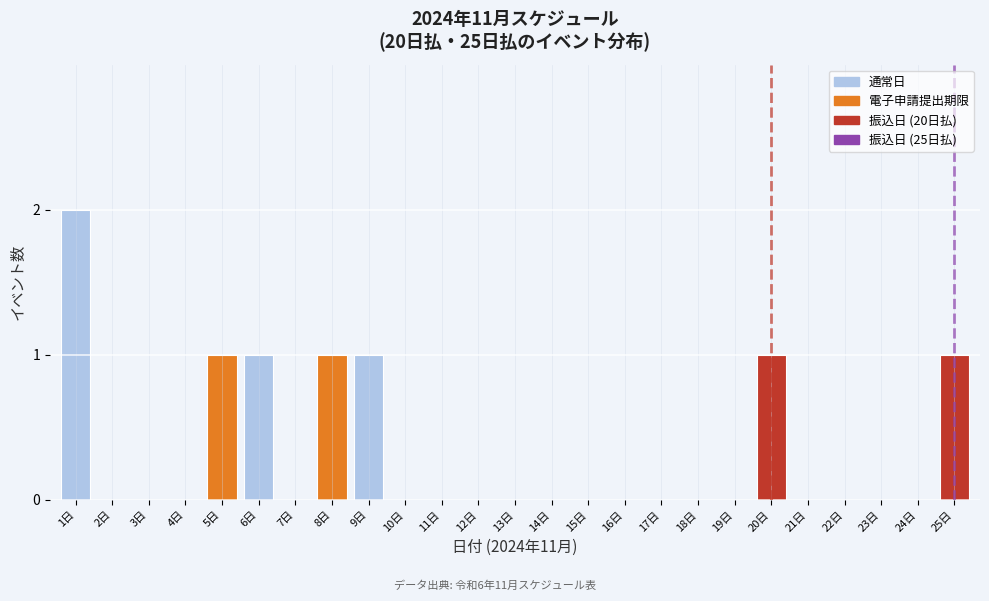

Between 9日 and 22日, which is larger?

9日